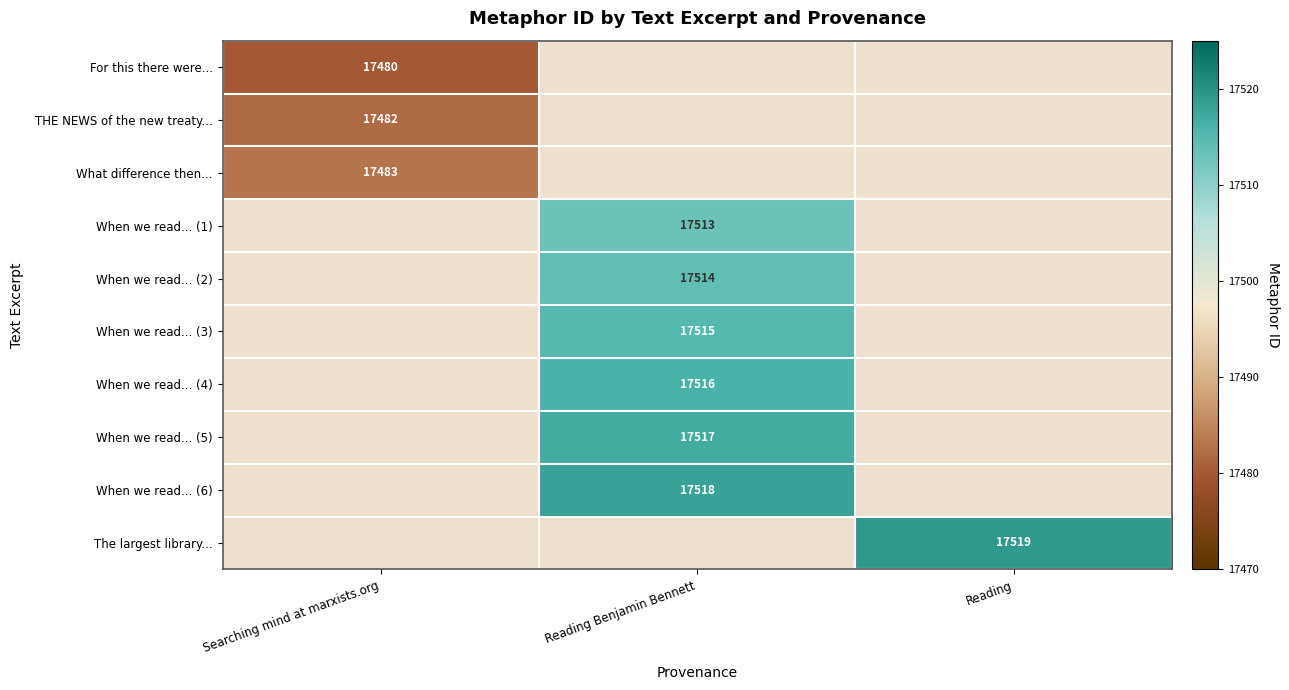

True or false: When we read... (5) has a value of 17517 at Reading Benjamin Bennett.

True